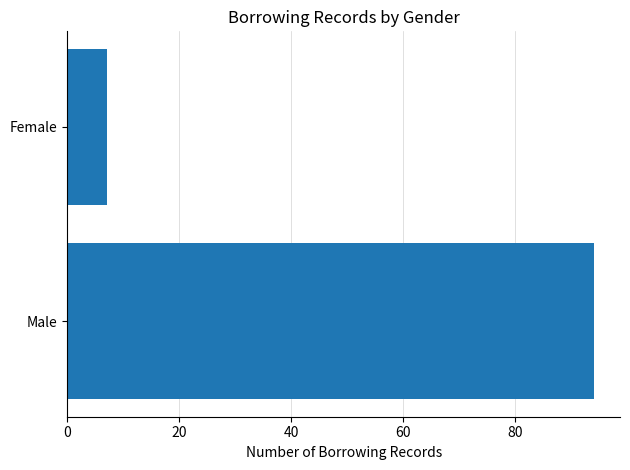

The chart shows a value of 7 at Female. True or false?

True